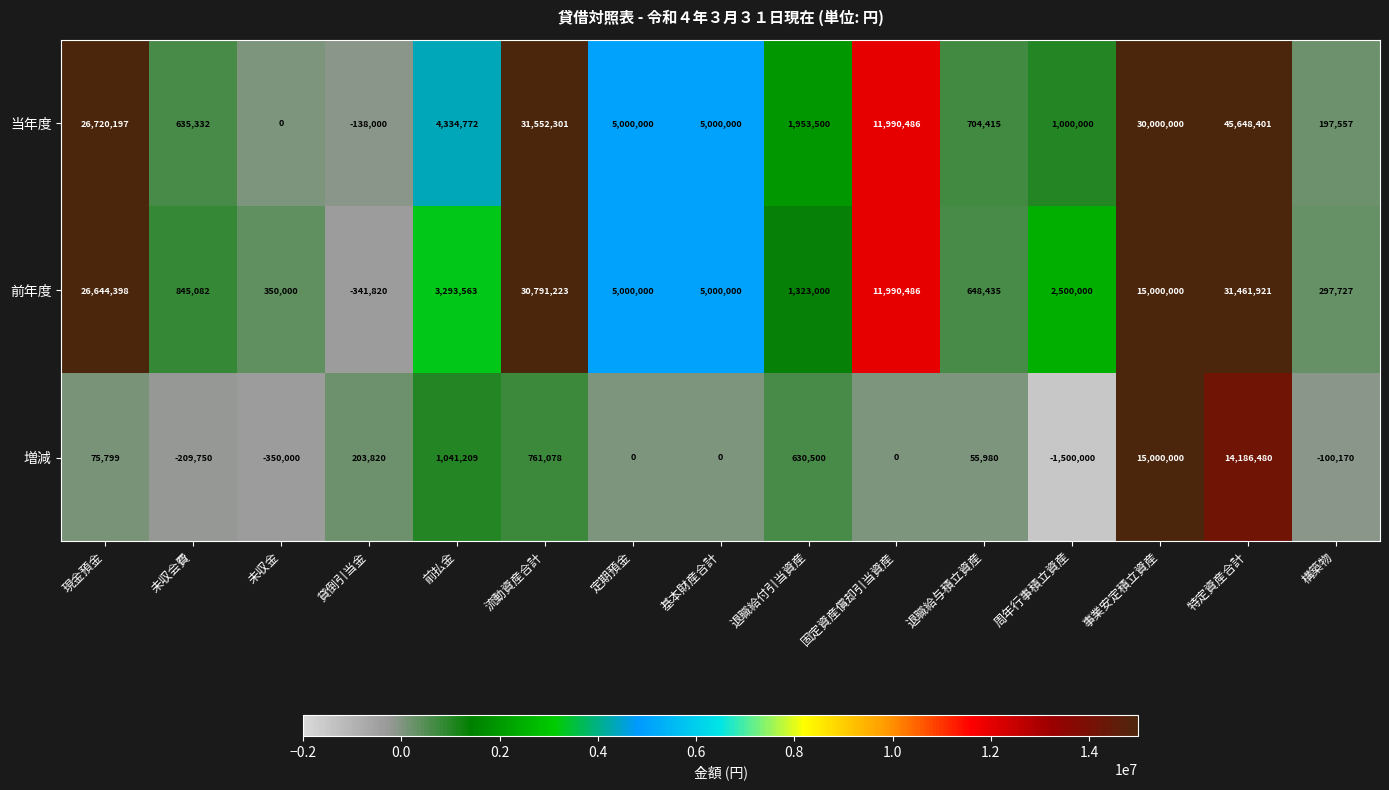

True or false: 前年度 has a value of 119390 at 未収金.

False